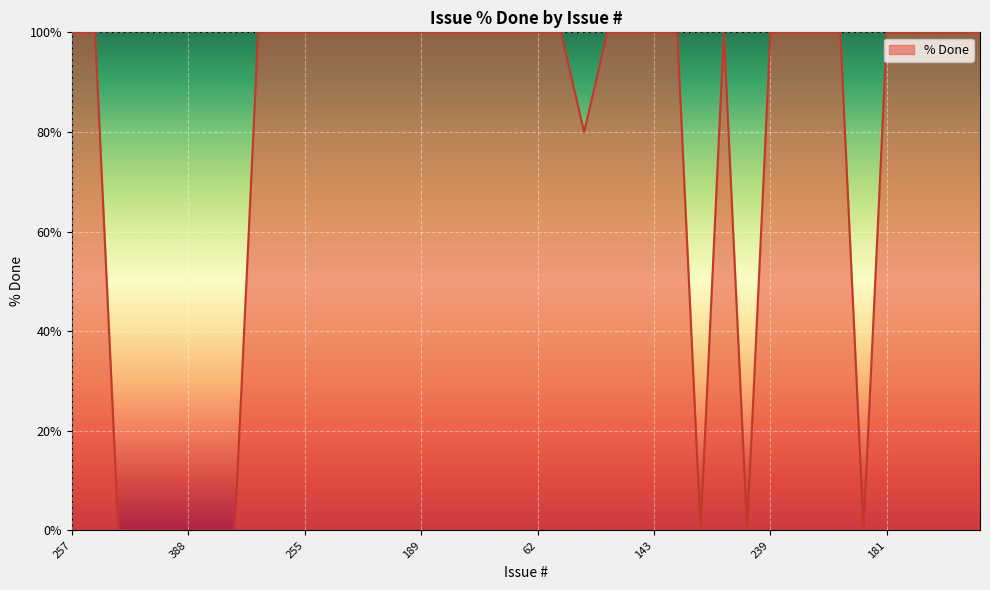

What is the difference between the maximum and minimum values?

100